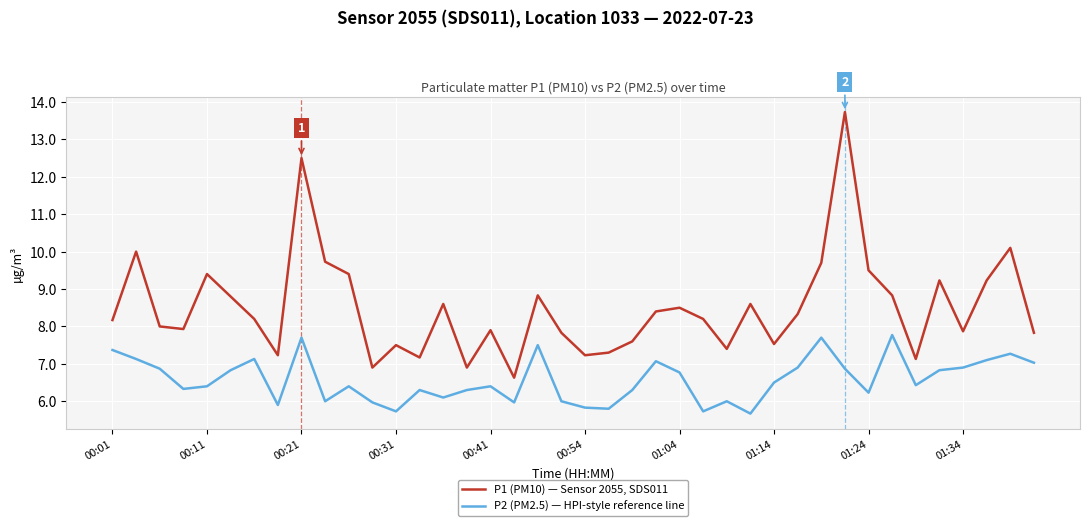

True or false: P2 (PM2.5) — HPI-style reference line and P1 (PM10) — Sensor 2055, SDS011 intersect in this chart.

False